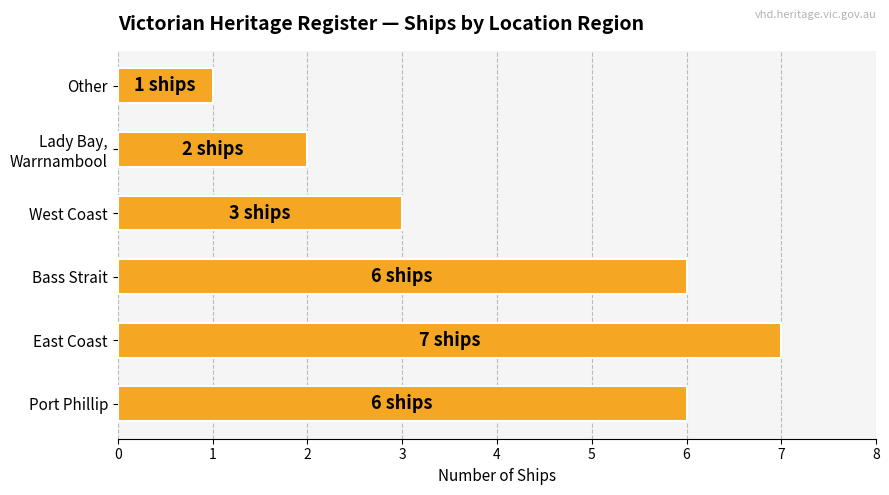

What is the change in value from Port Phillip to West Coast?

-3